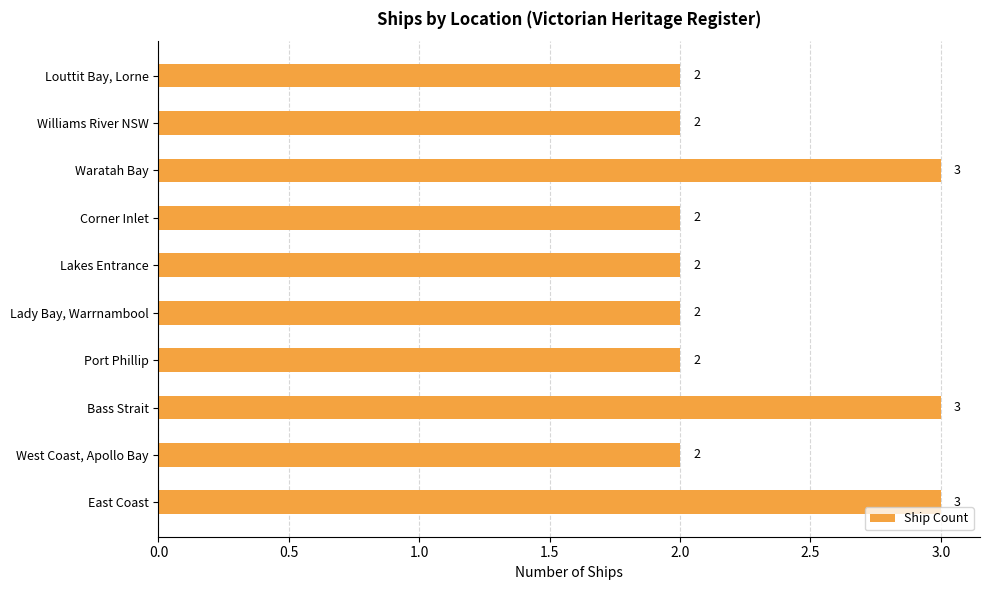

How many values are between 2 and 3?

10